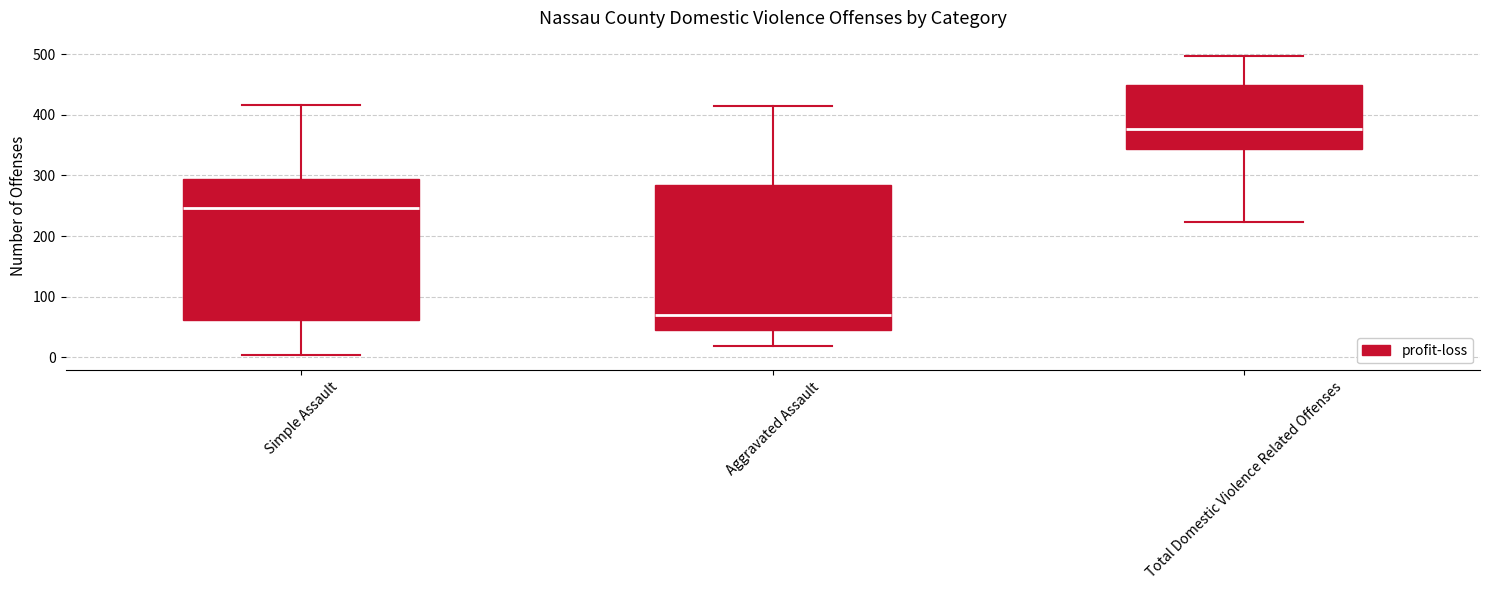

Which box has the highest median line?

Total Domestic Violence Related Offenses